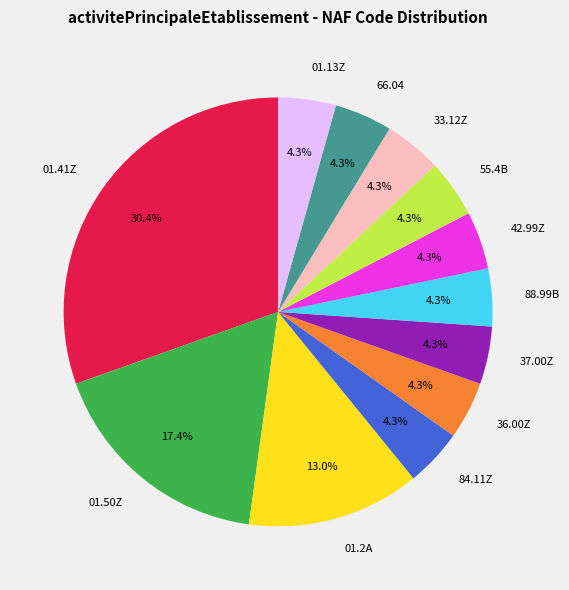

Is there a majority slice in this chart?

No